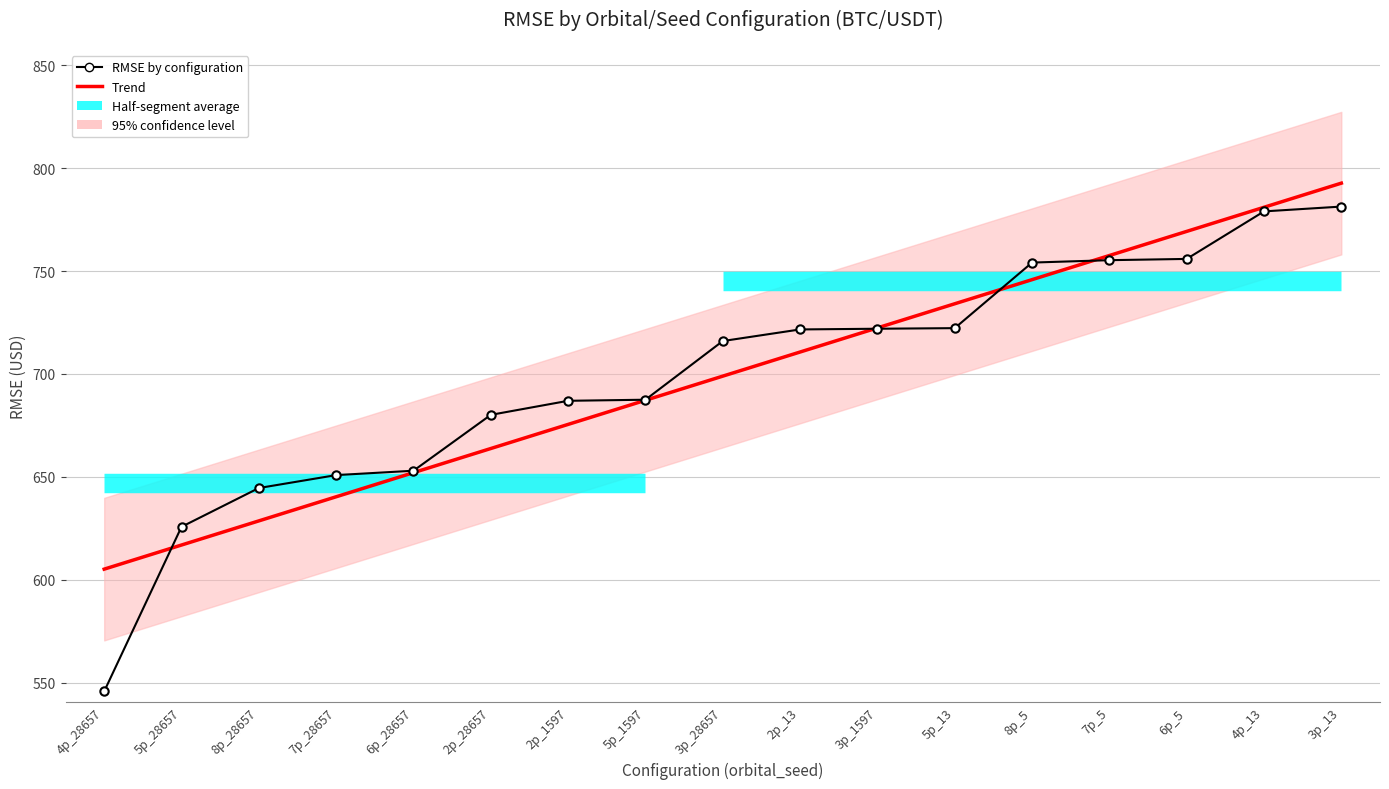

Which label corresponds to the largest value in the chart?

3p_13